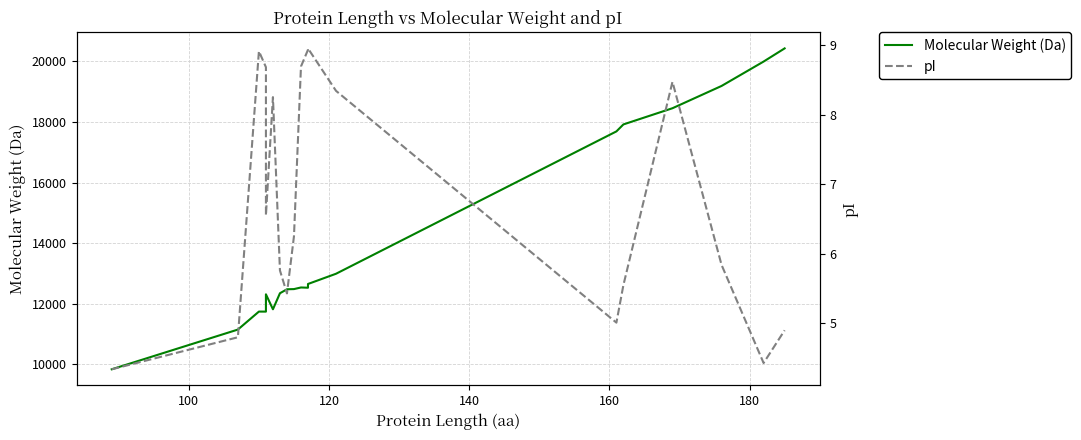

List the series in order of their peak value, highest first.

Molecular Weight (Da), pI